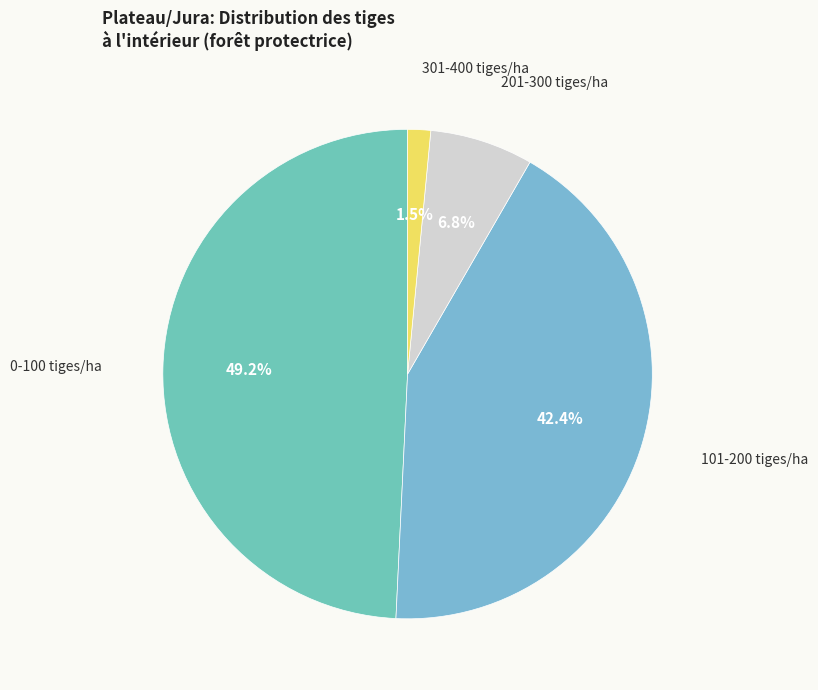

Approximately how many times larger is the value at 0-100 tiges/ha compared to 101-200 tiges/ha?

1.2